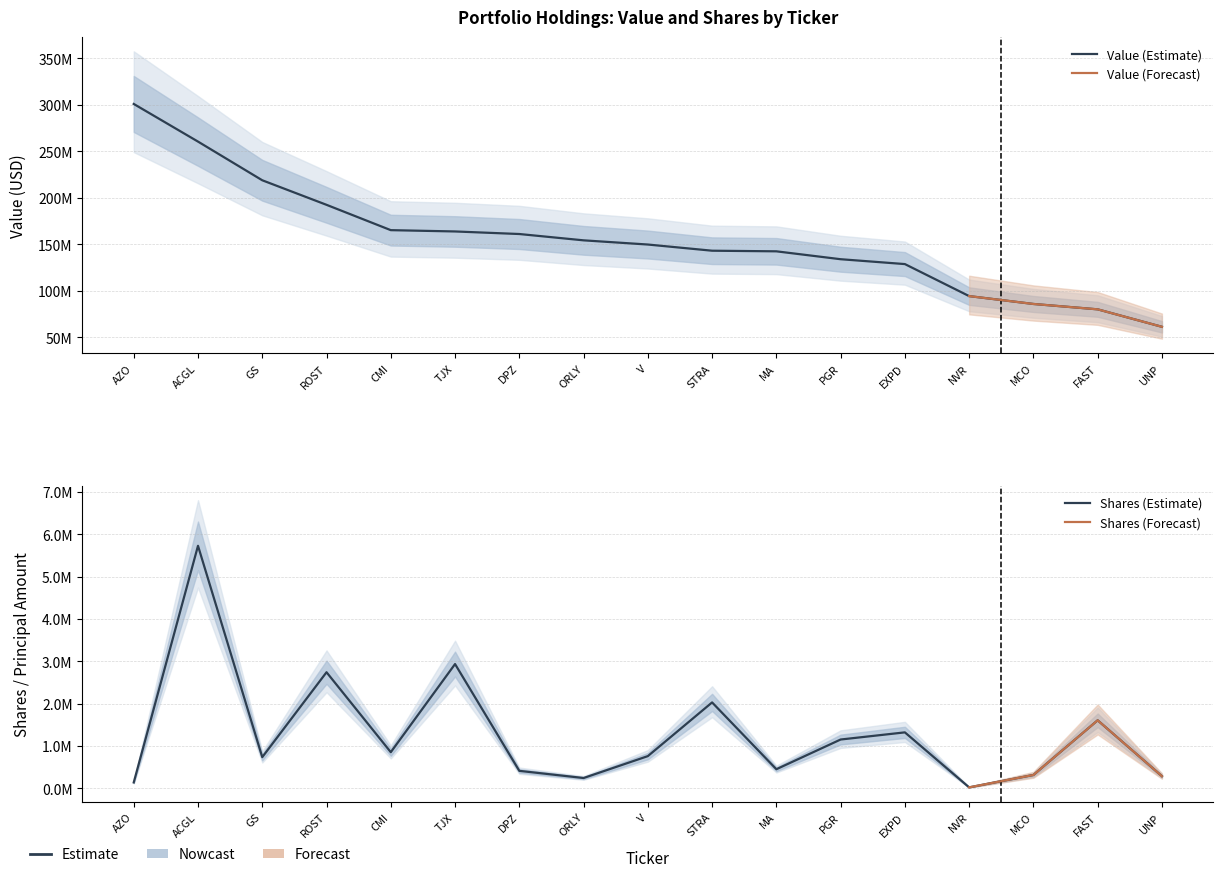

What is the label of the 4th point from the right?

NVR